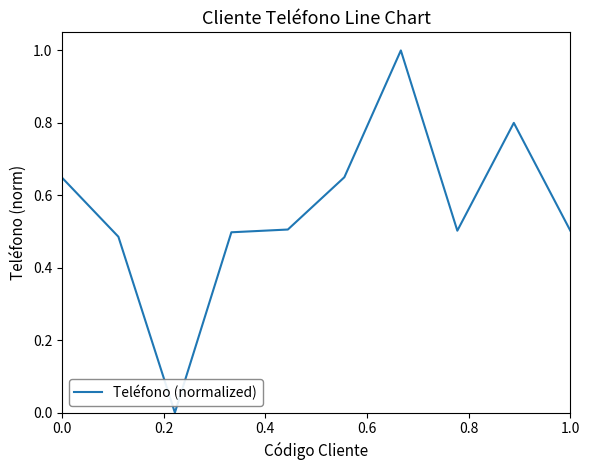

What is the maximum value shown in the chart?

1.0